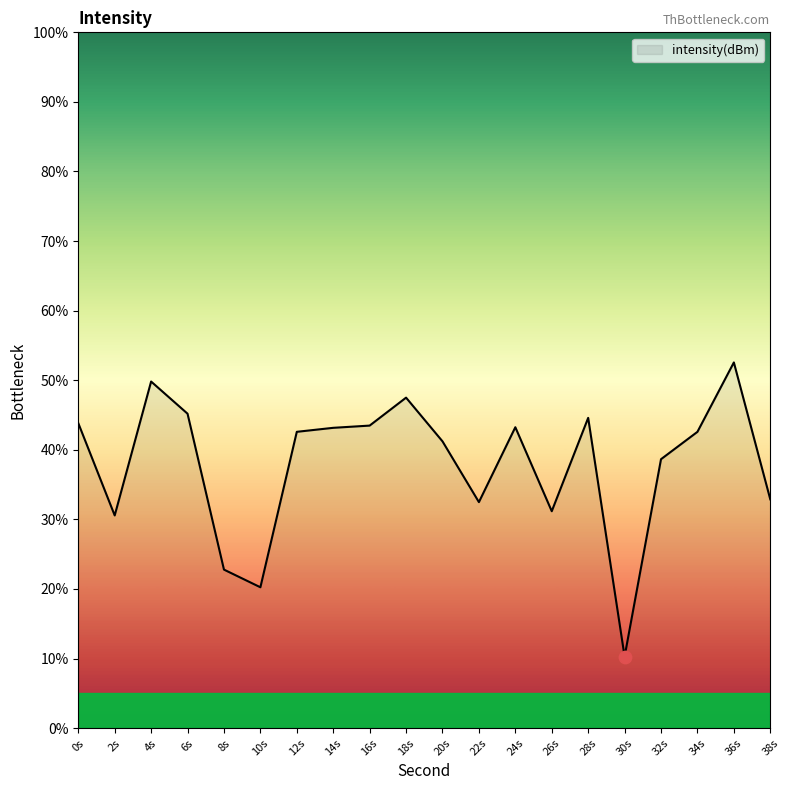

What is the ratio of the value at 20s to the value at 36s?

0.8